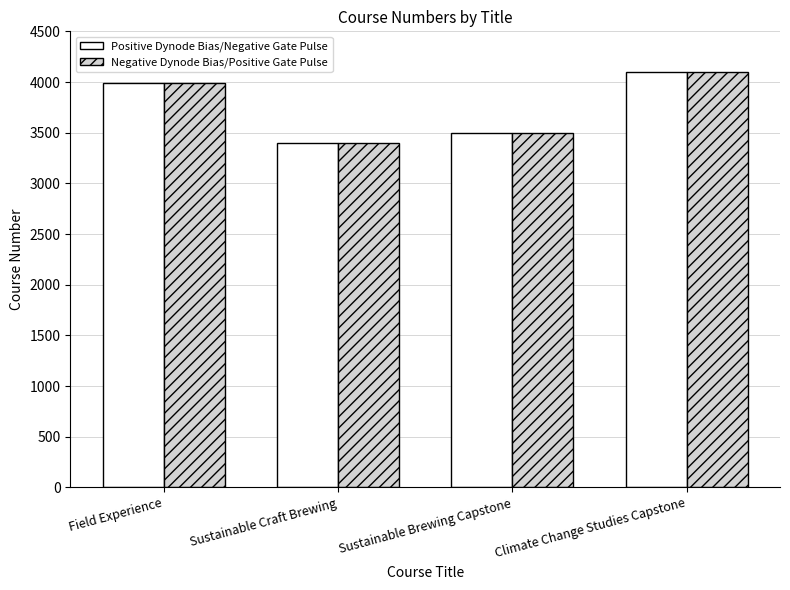

Reading left to right, list all the values displayed in this chart.

Positive Dynode Bias/Negative Gate Pulse: Field Experience=3990	Sustainable Craft Brewing=3400	Sustainable Brewing Capstone=3499	Climate Change Studies Capstone=4100
Negative Dynode Bias/Positive Gate Pulse: Field Experience=3990	Sustainable Craft Brewing=3400	Sustainable Brewing Capstone=3499	Climate Change Studies Capstone=4100